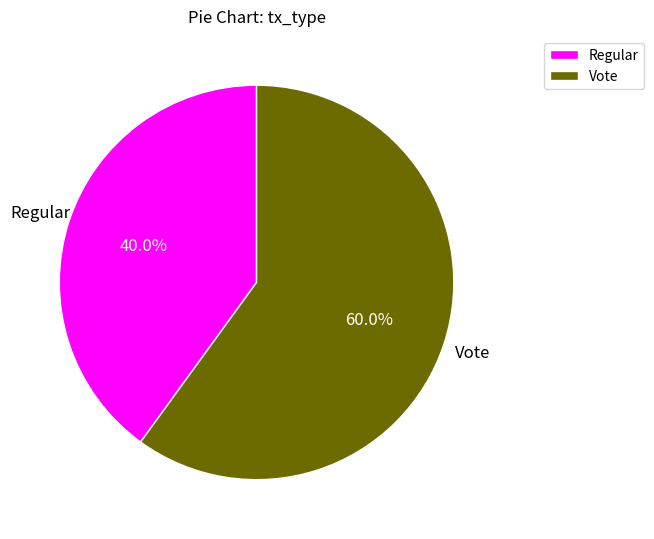

Is Regular the majority of the pie?

No